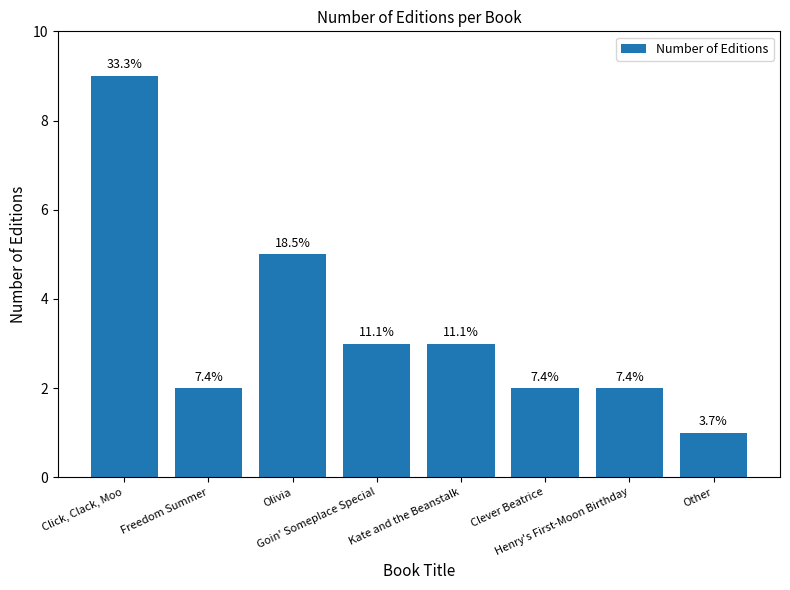

Rank the categories by value from lowest to highest.

Other, Freedom Summer, Clever Beatrice, Henry's First-Moon Birthday, Goin' Someplace Special, Kate and the Beanstalk, Olivia, Click, Clack, Moo